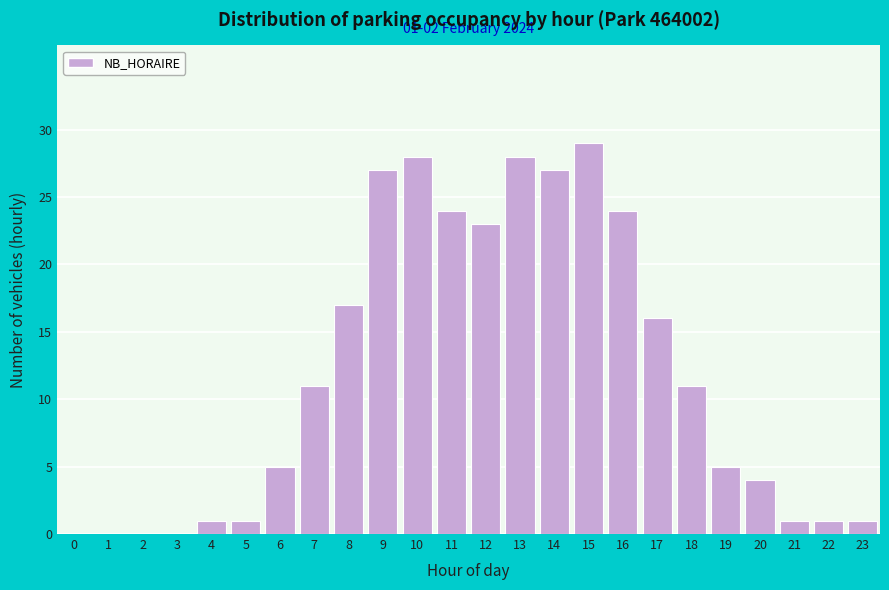

Reading right to left, transcribe all the data shown in this chart.

23=1	22=1	21=1	20=4	19=5	18=11	17=16	16=24	15=29	14=27	13=28	12=23	11=24	10=28	9=27	8=17	7=11	6=5	5=1	4=1	3=0	2=0	1=0	0=0